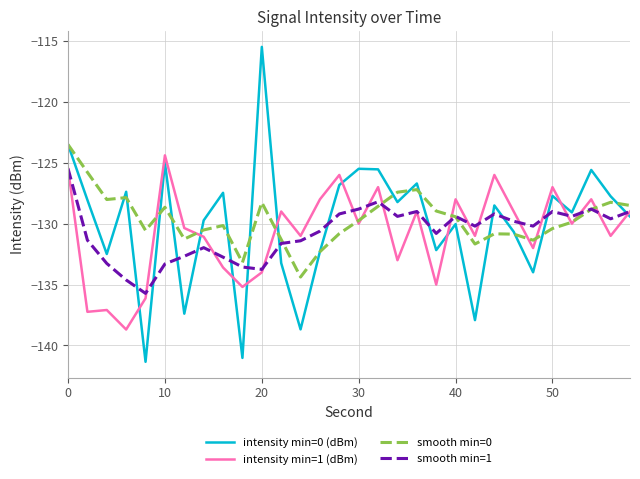

True or false: intensity min=1 (dBm) and intensity min=0 (dBm) intersect in this chart.

True